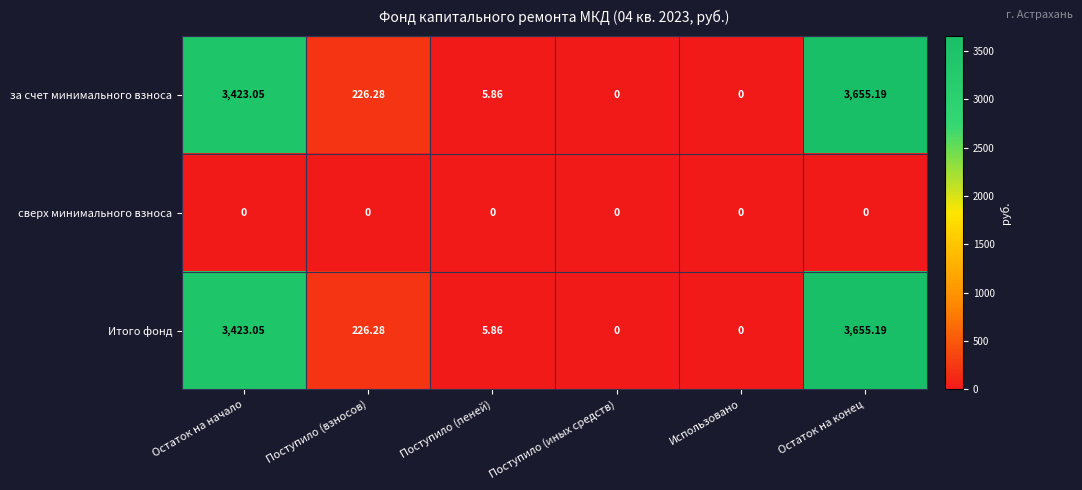

What is the difference between the highest and lowest values at Поступило (взносов)?

226.3